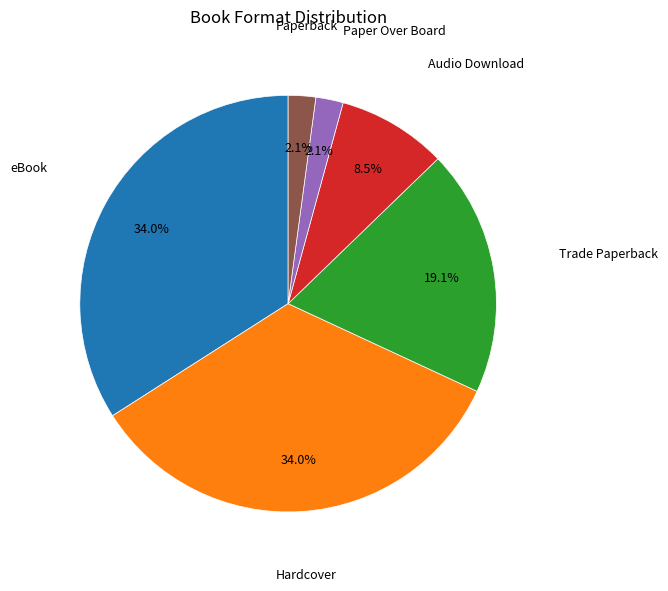

Does any single category account for the majority?

No